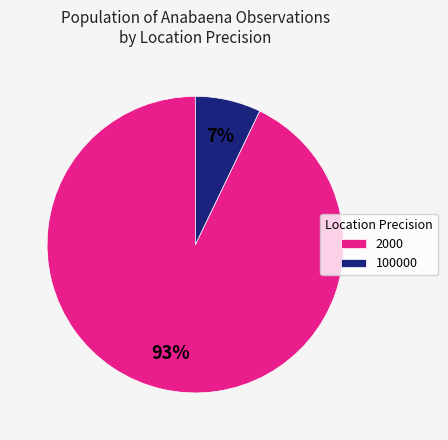

Is 2000 the majority of the pie?

Yes